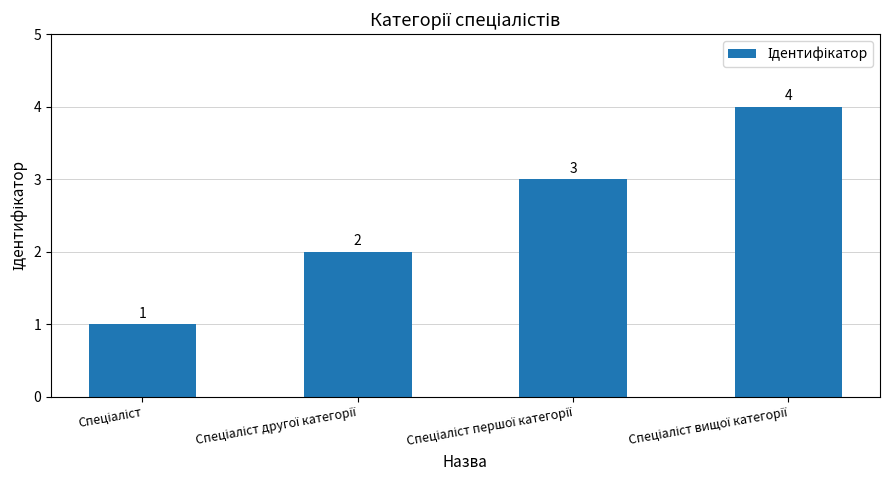

What is the difference between the maximum and minimum values?

3